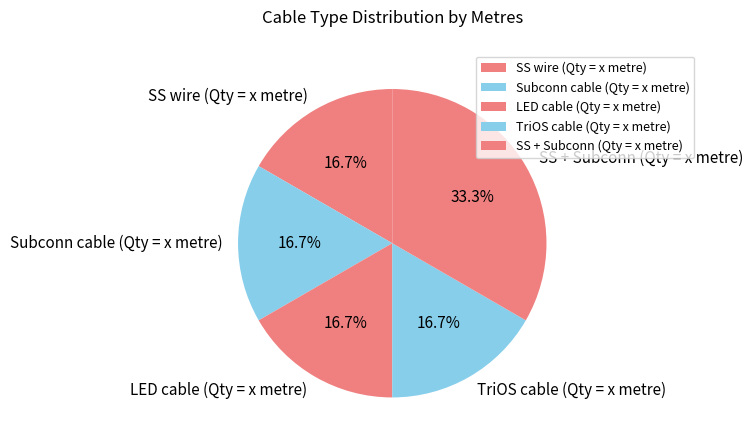

Which category has the biggest portion of the pie?

SS + Subconn (Qty = x metre)